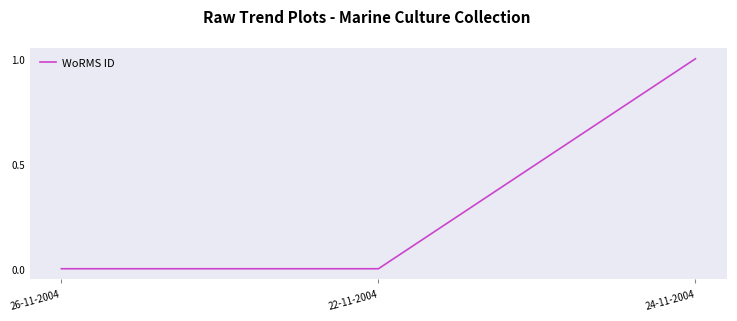

What is the sum of all values?

1